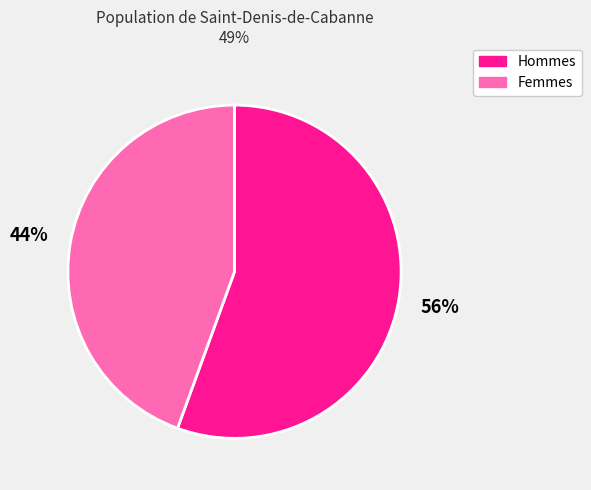

What is the ratio of the value at Femmes to the value at Hommes?

0.8